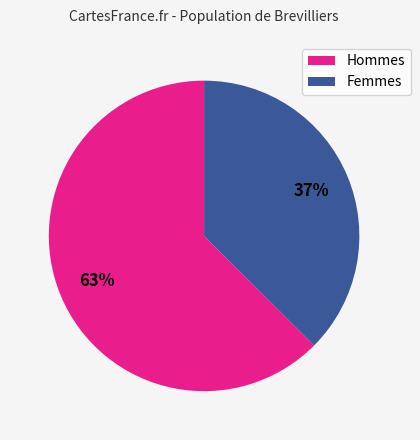

Which slice represents more than half of the pie?

Hommes